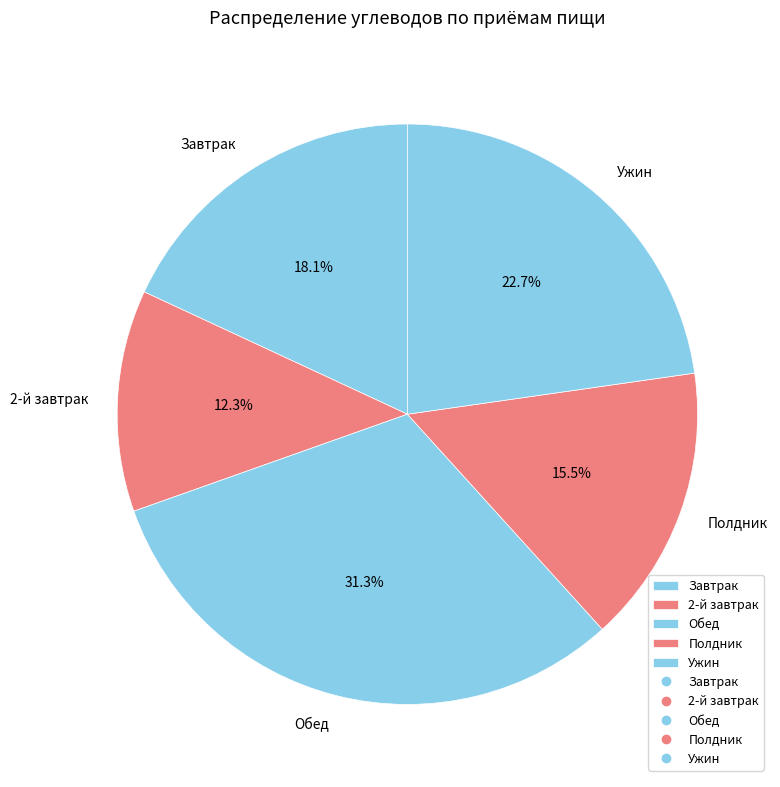

What portion of the pie excludes Ужин?

77.3%